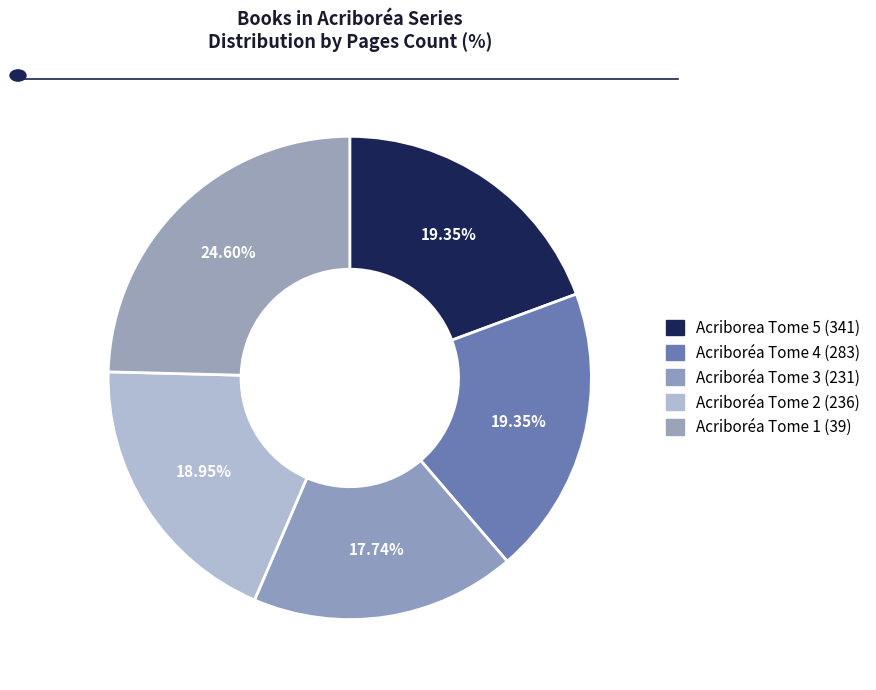

To the nearest percent, what is the combined percentage of Acriboréa Tome 4 (283) and Acriboréa Tome 1 (39)?

44%